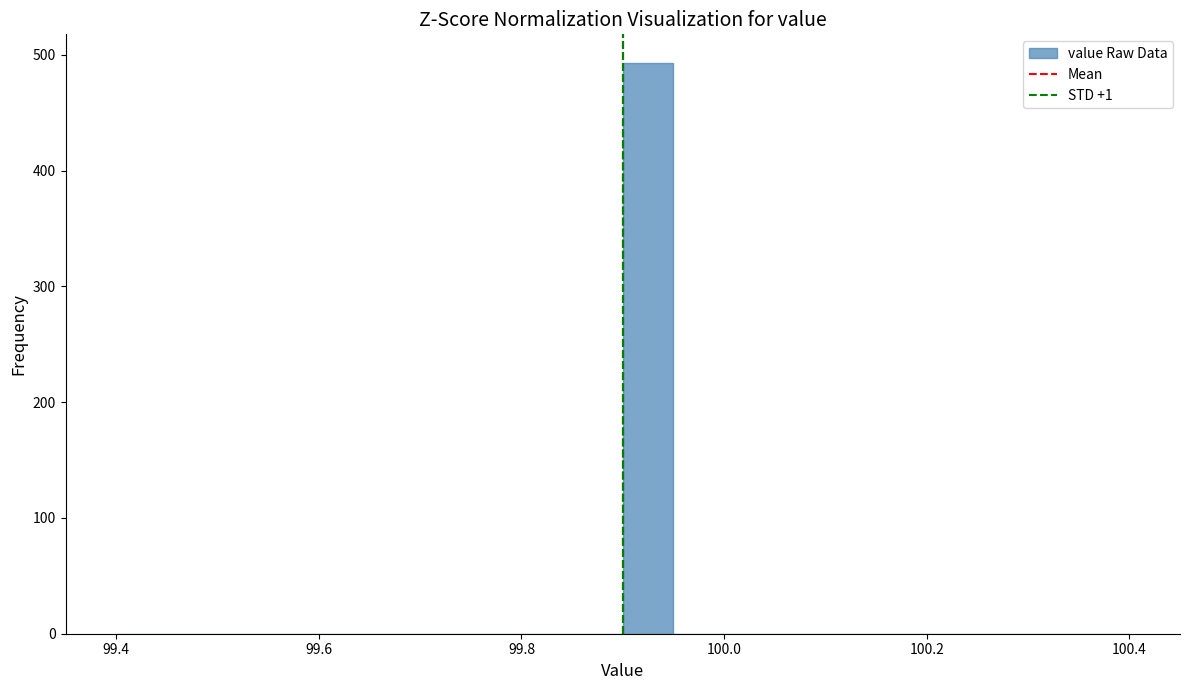

Read against the x-axis, roughly where is the centre of the tallest bar?

99.92